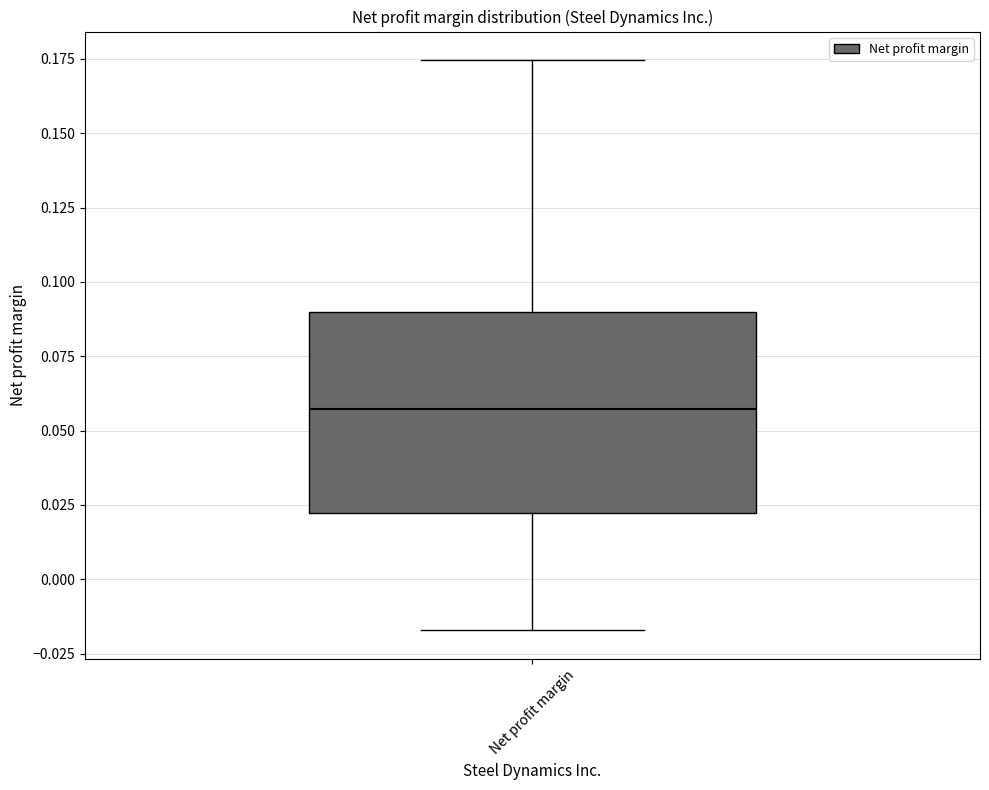

Read this box plot against the y-axis: the position of the median line, the range covered by the box, and the ends of both whiskers. The values are not printed on the chart, so give them approximately, as read against the axis.

median 0.055, box 0.020 to 0.090, whiskers -0.015 to 0.175